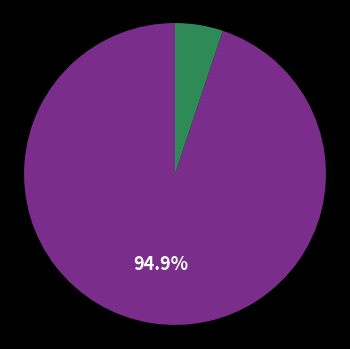

Does any single category account for the majority?

Yes